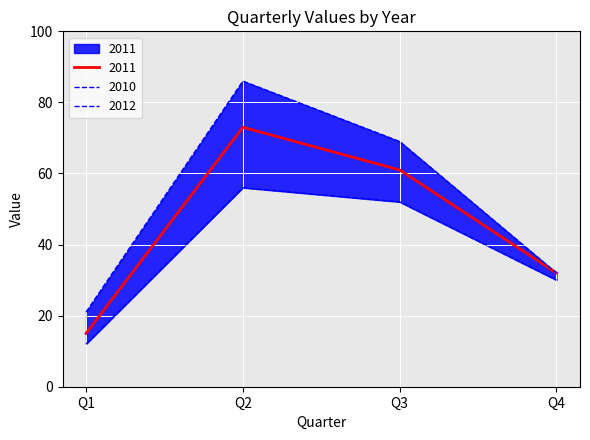

Which category has the highest value across all series?

Q2